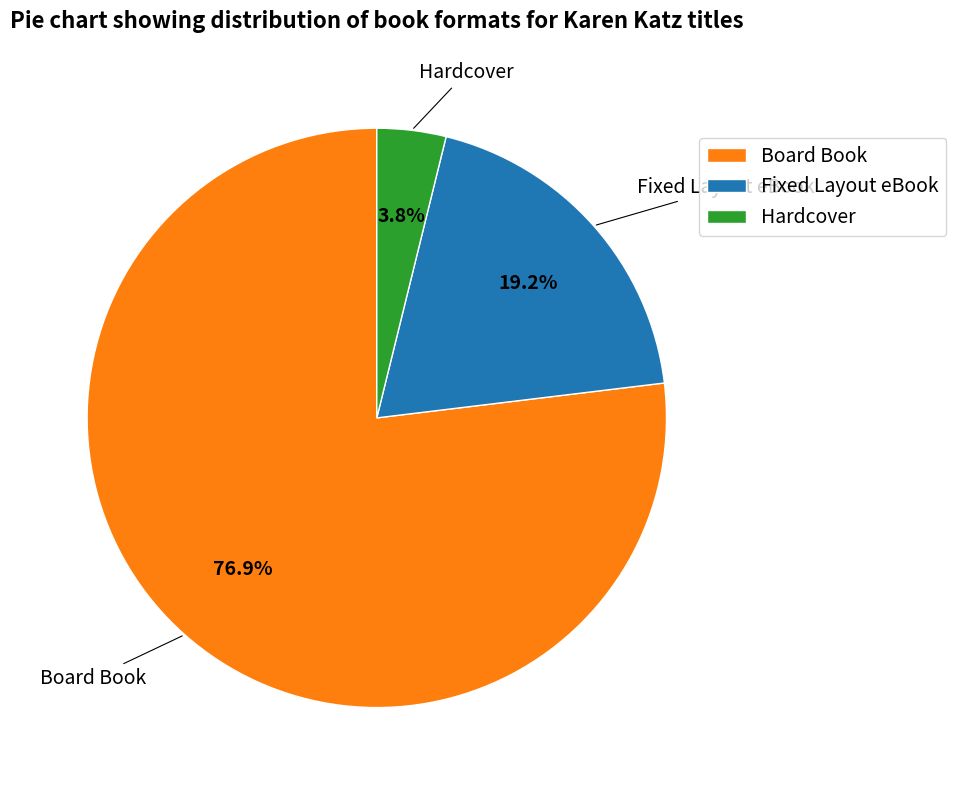

Which has a higher value, Fixed Layout eBook or Board Book?

Board Book